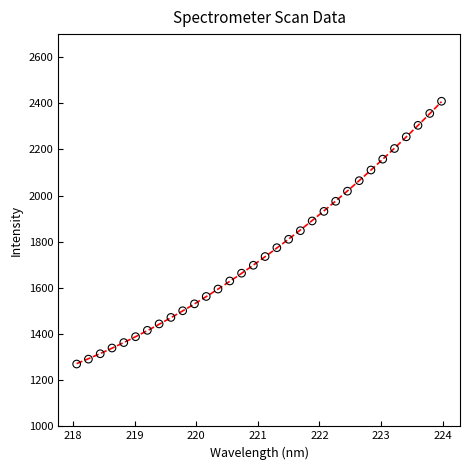

What is the range of Y values (max minus min)?

1139.0